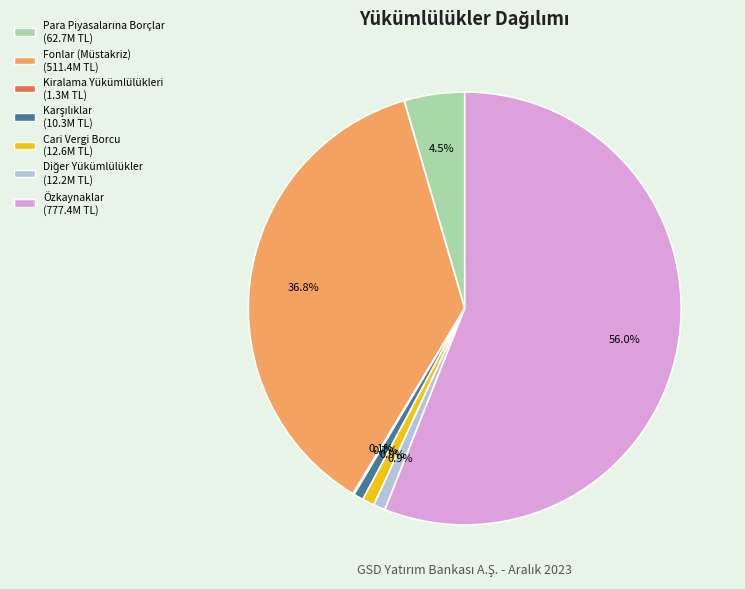

Which category has the biggest portion of the pie?

Özkaynaklar